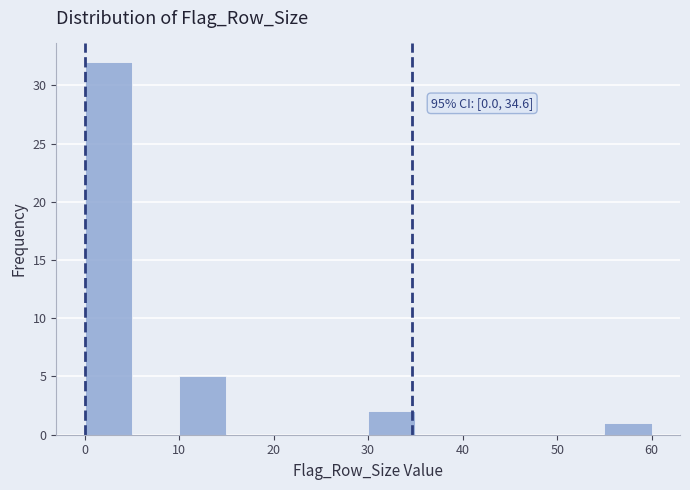

Over which range of the x-axis is the bar tallest?

0 to 5